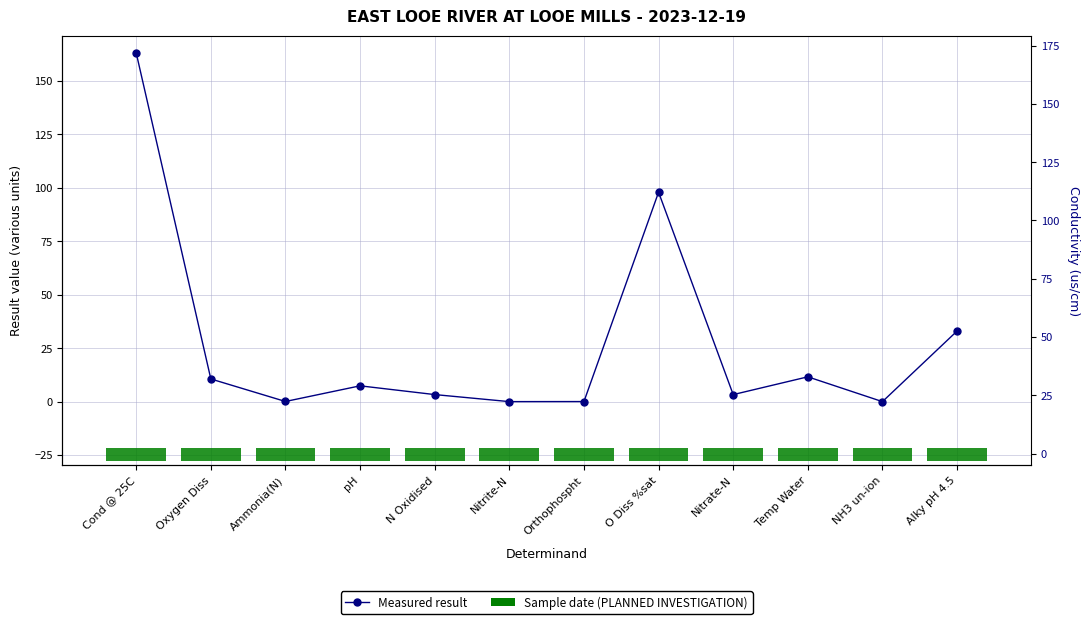

Between Nitrite-N and Alky pH 4.5, which is larger?

Alky pH 4.5